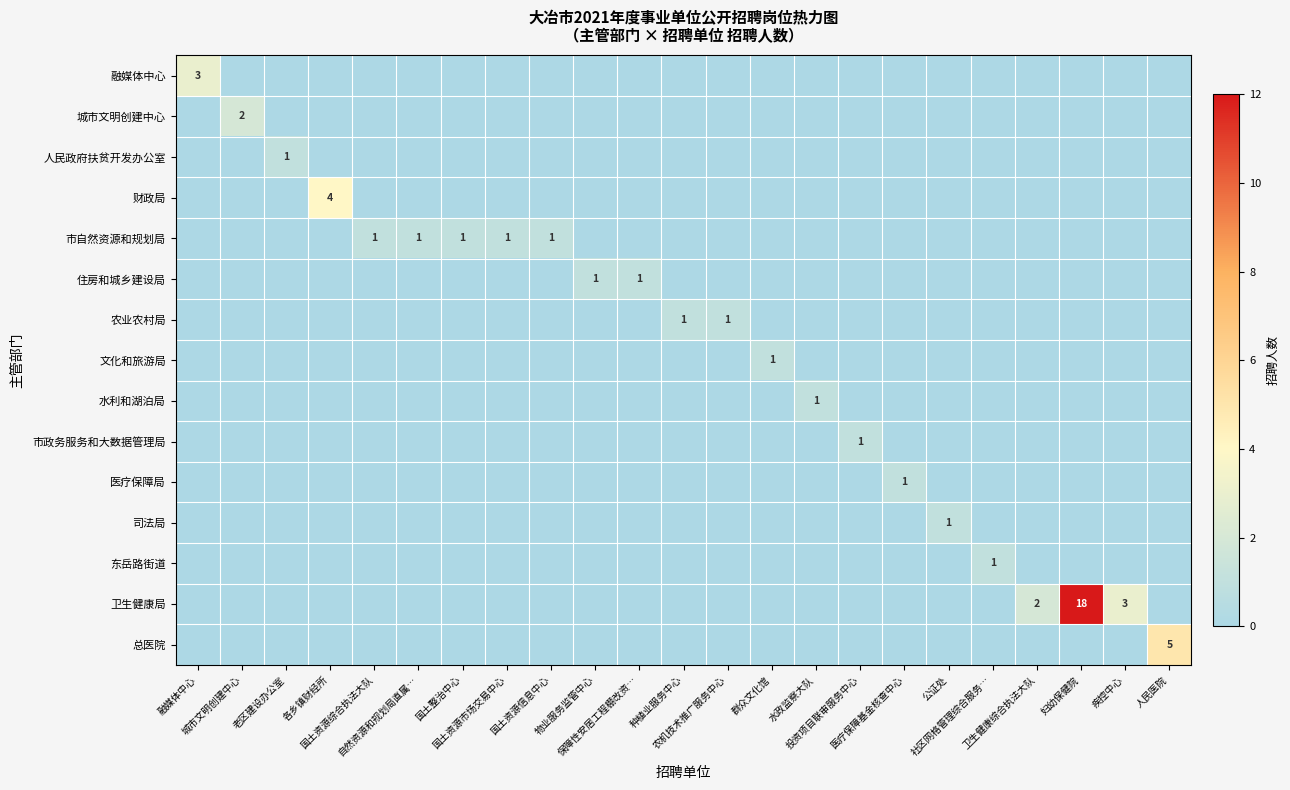

Is it true that 水利和湖泊局 equals 0 at 疾控中心?

True